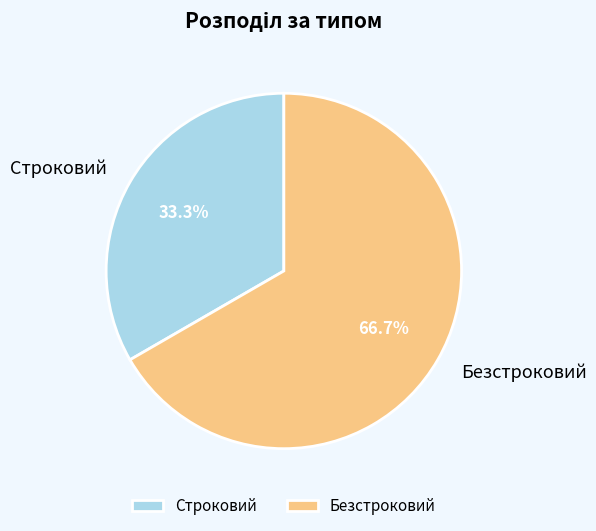

Is it true that Безстроковий is 80% of the pie?

False